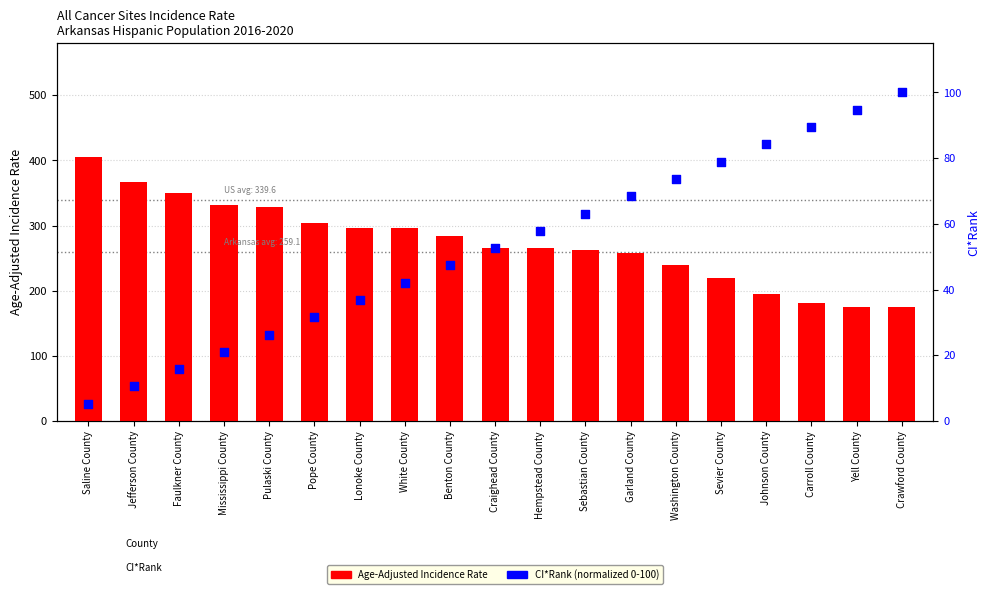

Which series has the largest Y range (max minus min)?

Age-Adjusted Incidence Rate